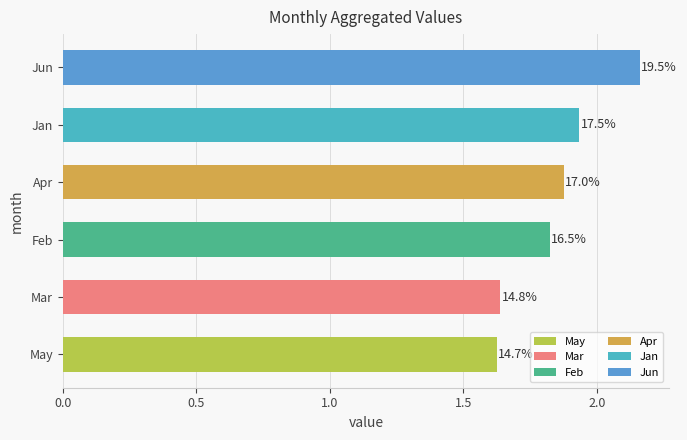

Are the bars horizontal?

Yes